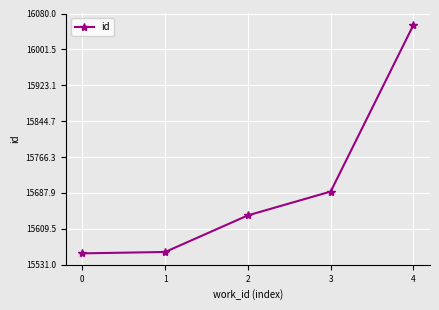

What is the maximum value shown in the chart?

16055